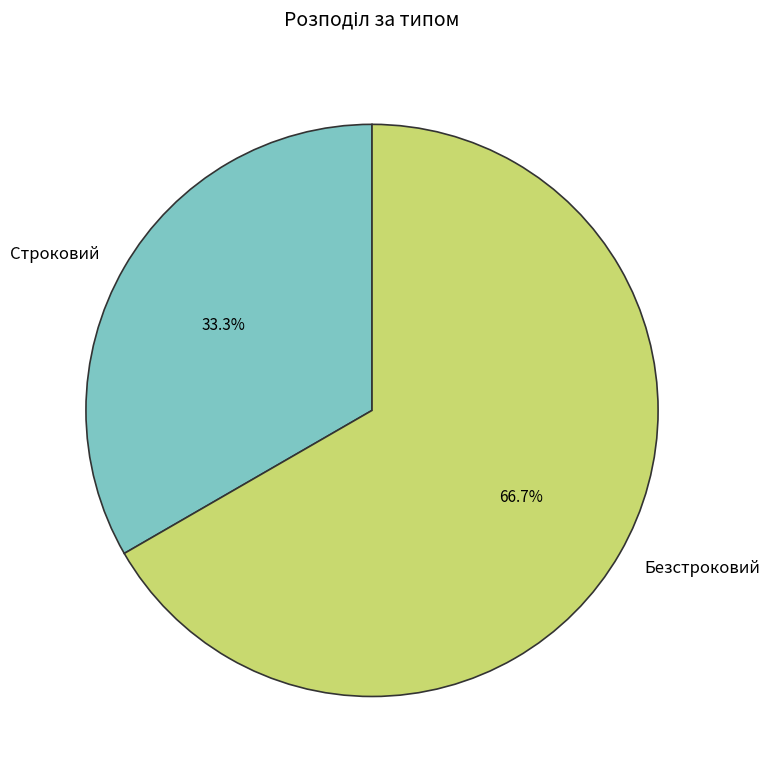

Which category has the smallest portion of the pie?

Строковий